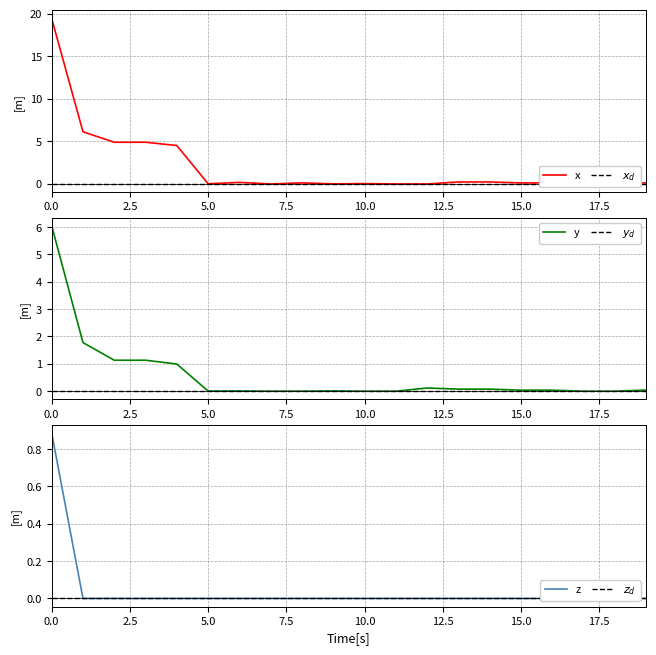

How many categories are shown in the chart?

20